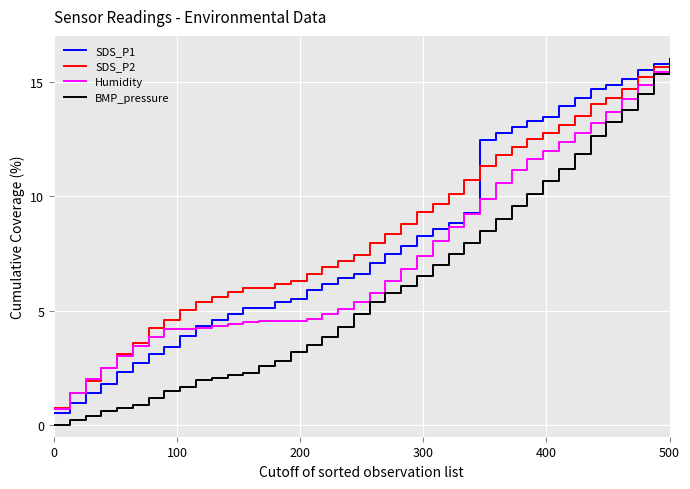

What is the highest value of the SDS_P1 series?

16.0